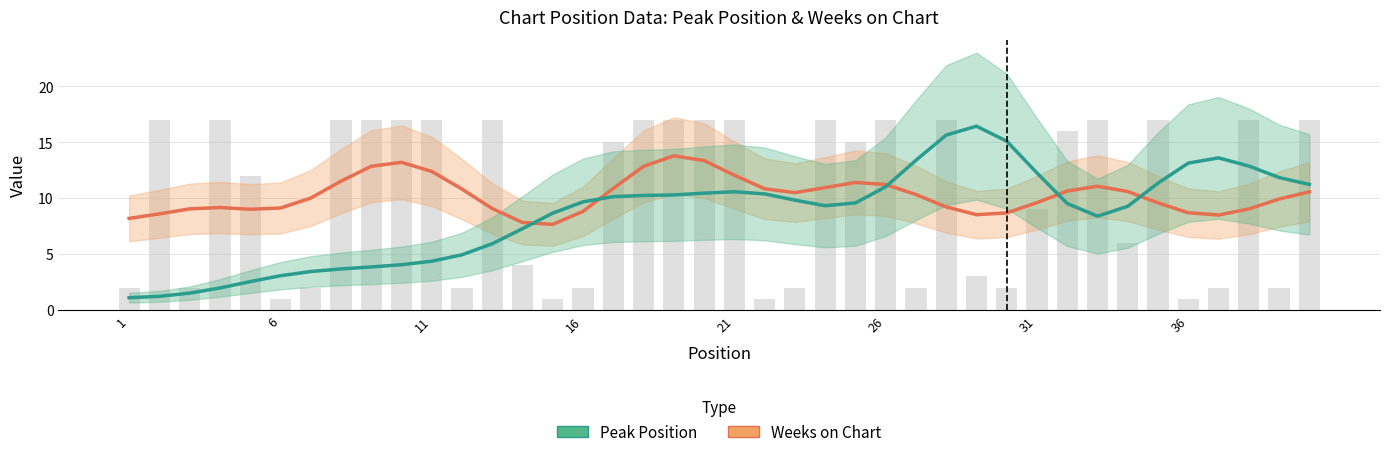

Rank the series by their average value, from lowest to highest.

Peak Position, Weeks on Chart